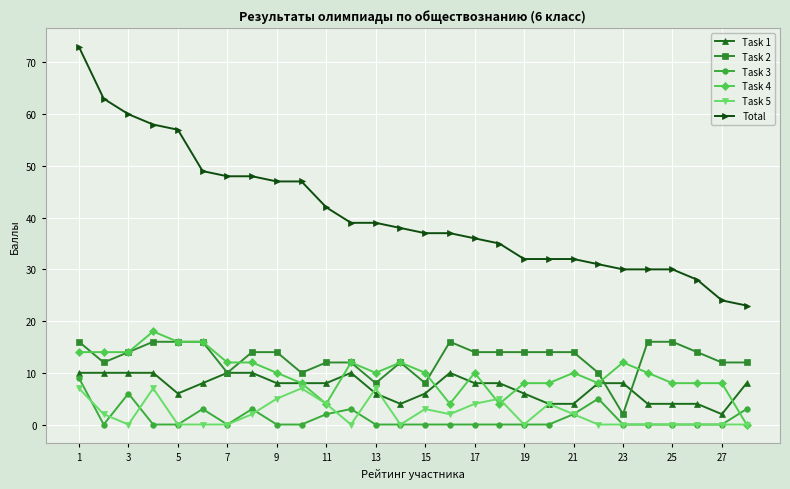

Reading left to right, extract all data points from this chart.

Task 1: 10	10	10	10	6	8	10	10	8	8	8	10	6	4	6	10	8	8	6	4	4	8	8	4	4	4	2	8
Task 2: 16	12	14	16	16	16	10	14	14	10	12	12	8	12	8	16	14	14	14	14	14	10	2	16	16	14	12	12
Task 3: 9	0	6	0	0	3	0	3	0	0	2	3	0	0	0	0	0	0	0	0	2	5	0	0	0	0	0	3
Task 4: 14	14	14	18	16	16	12	12	10	8	4	12	10	12	10	4	10	4	8	8	10	8	12	10	8	8	8	0
Task 5: 7	2	0	7	0	0	0	2	5	7	4	0	7	0	3	2	4	5	0	4	2	0	0	0	0	0	0	0
Total: 73	63	60	58	57	49	48	48	47	47	42	39	39	38	37	37	36	35	32	32	32	31	30	30	30	28	24	23